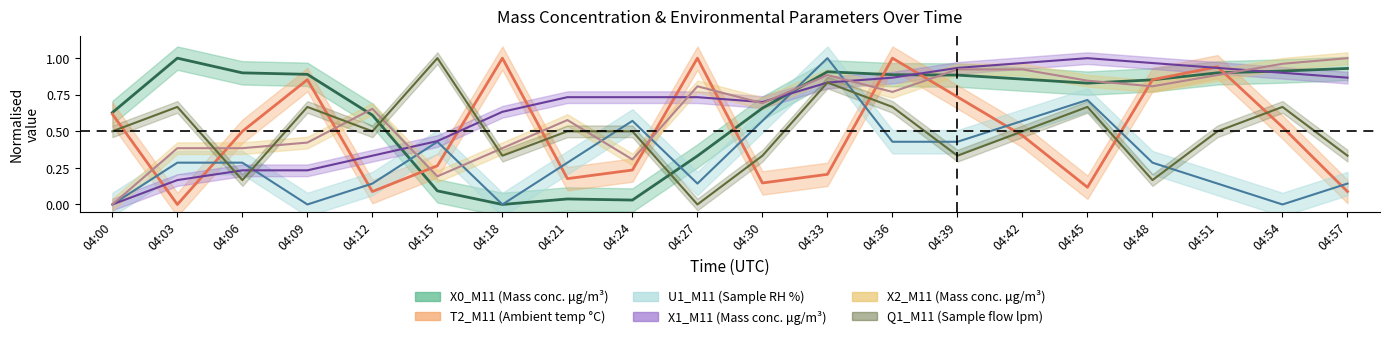

What is the sum of all T2_M11 values?

9.8